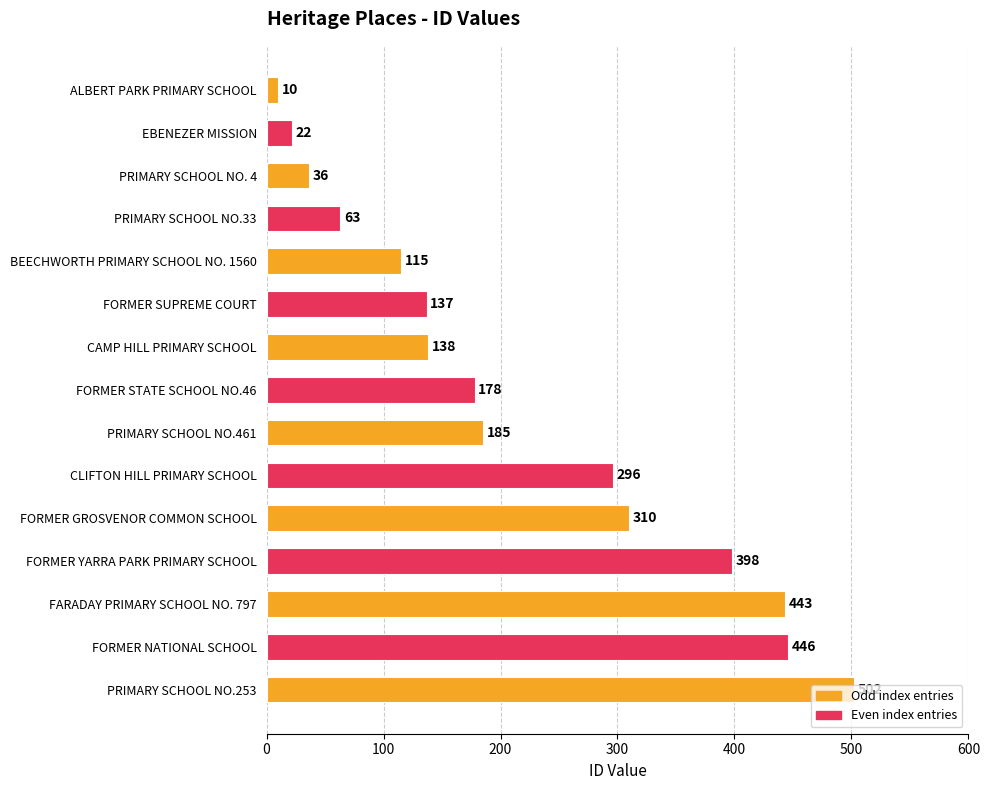

At which category does the chart reach its peak across all series?

PRIMARY SCHOOL NO.253